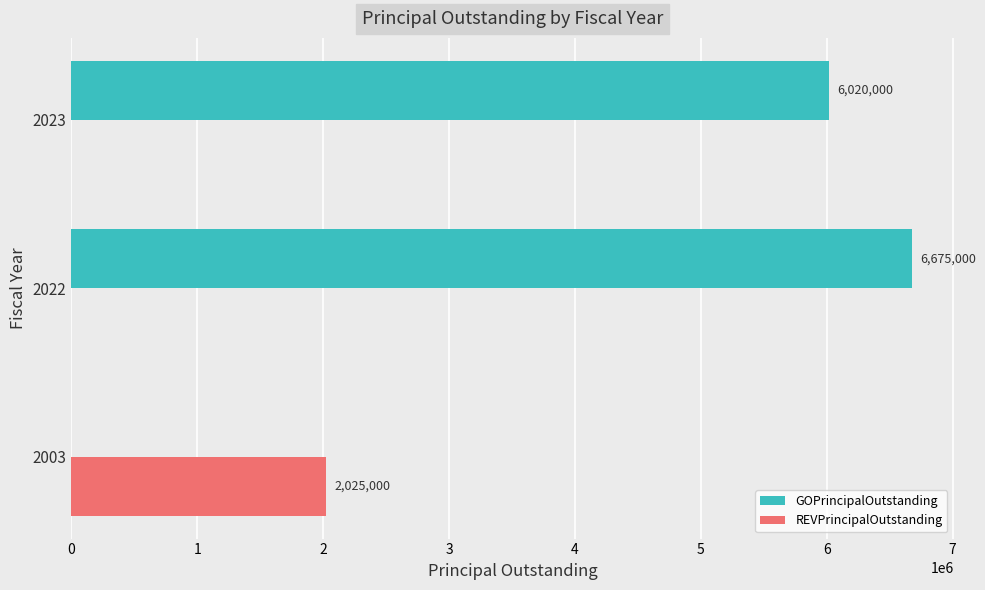

Which series has the largest total across all categories?

GOPrincipalOutstanding